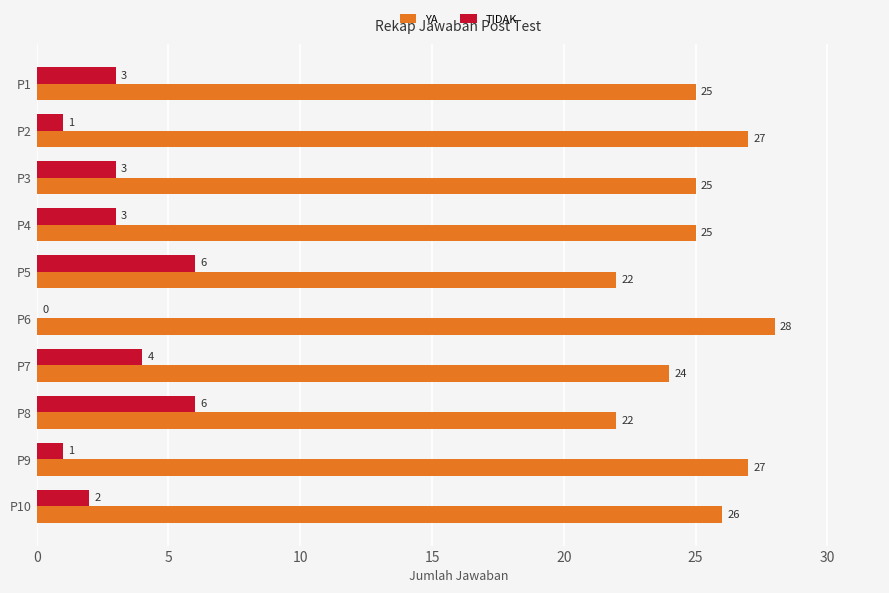

What are all the series names shown in the legend?

YA, TIDAK